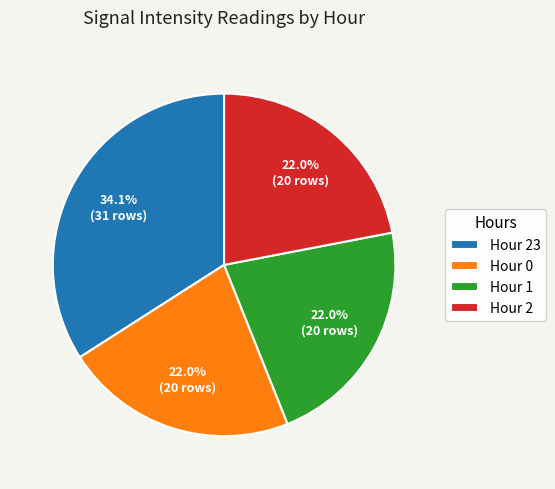

Do Hour 1 and Hour 23 together represent more than half of the pie?

Yes